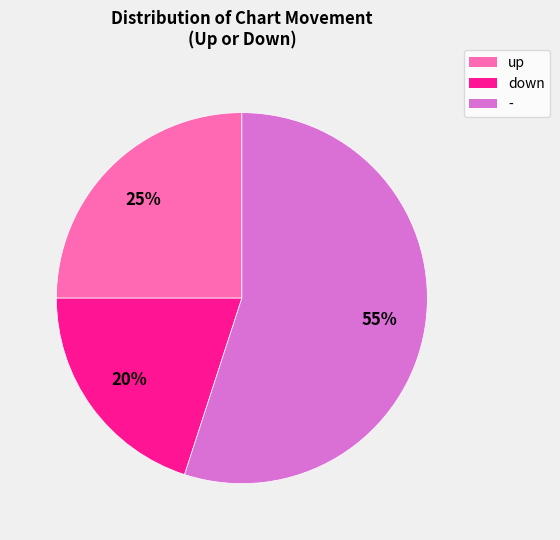

To the nearest percent, what is the average slice percentage?

33%